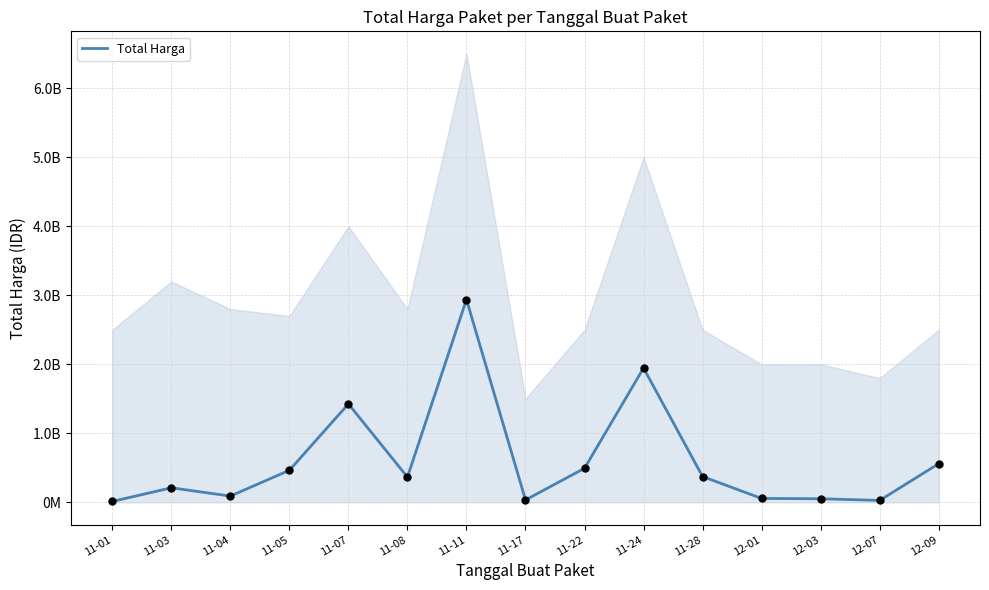

What is the ratio of the value at 11-03 to the value at 12-01?

3.7